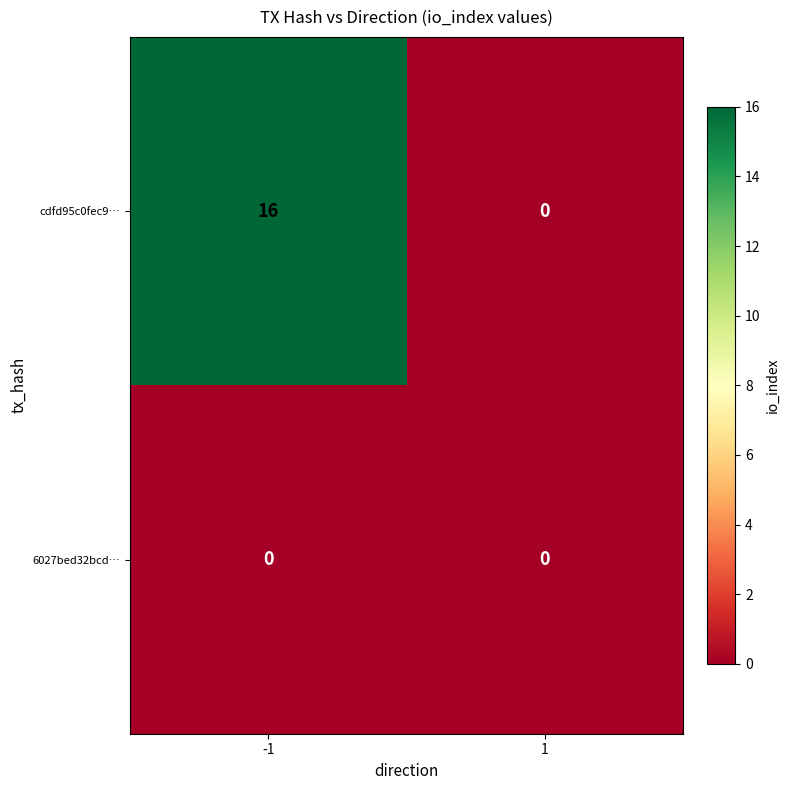

What is the total value across all series at -1?

16